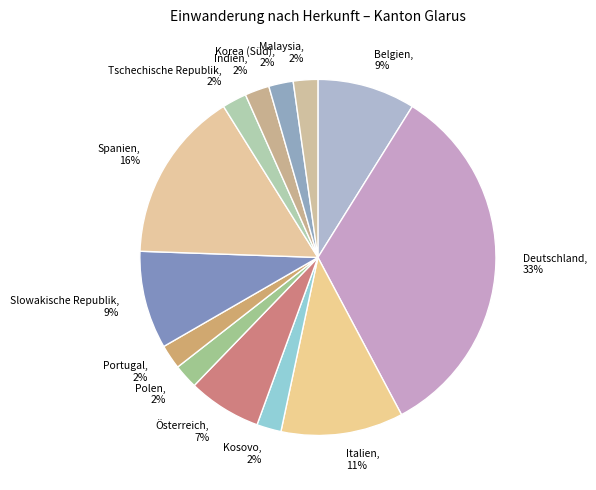

Combined, do Korea (Süd), 2% and Belgien, 9% account for over 50%?

No